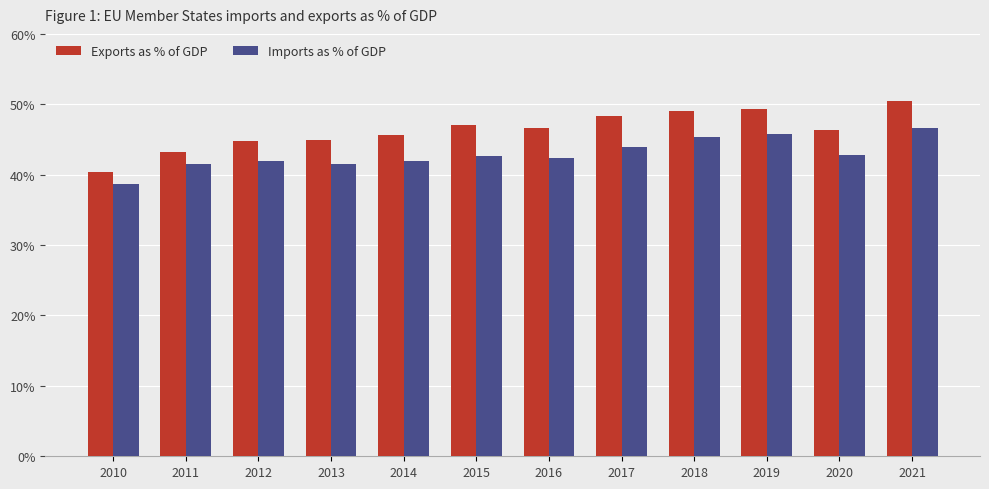

Read the Exports as % of GDP value at 2018.

0.5